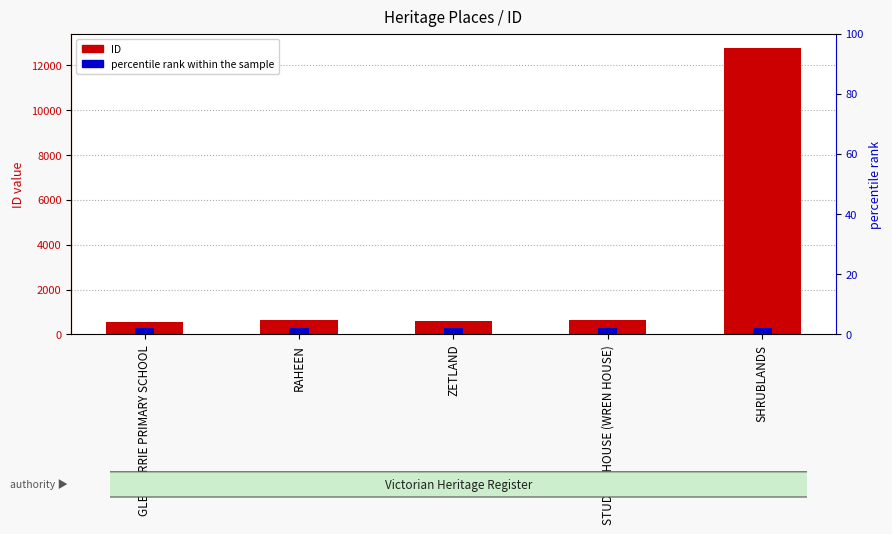

Is it true that ID equals 623 at RAHEEN?

True